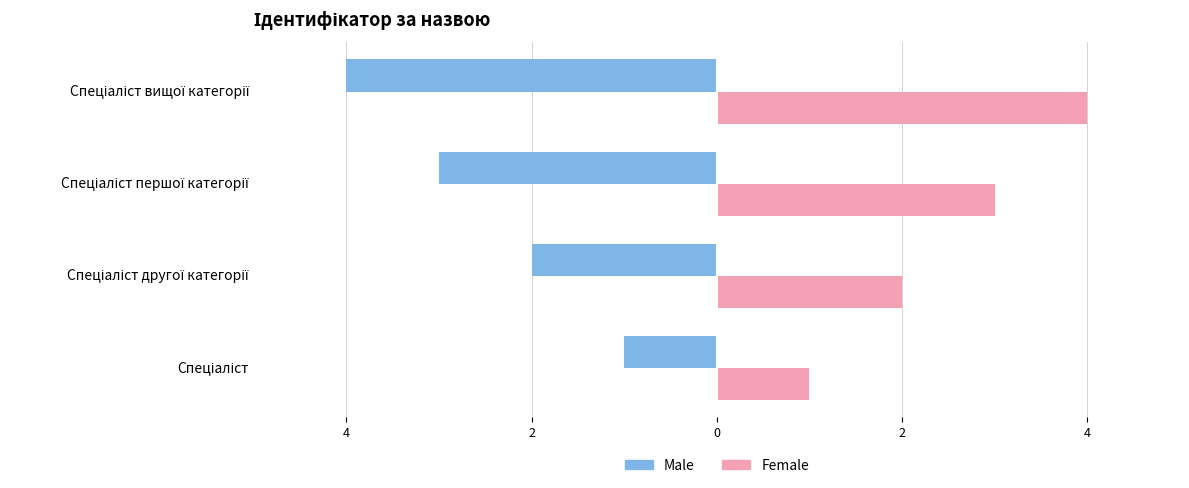

What are all the series names shown in the legend?

Male, Female